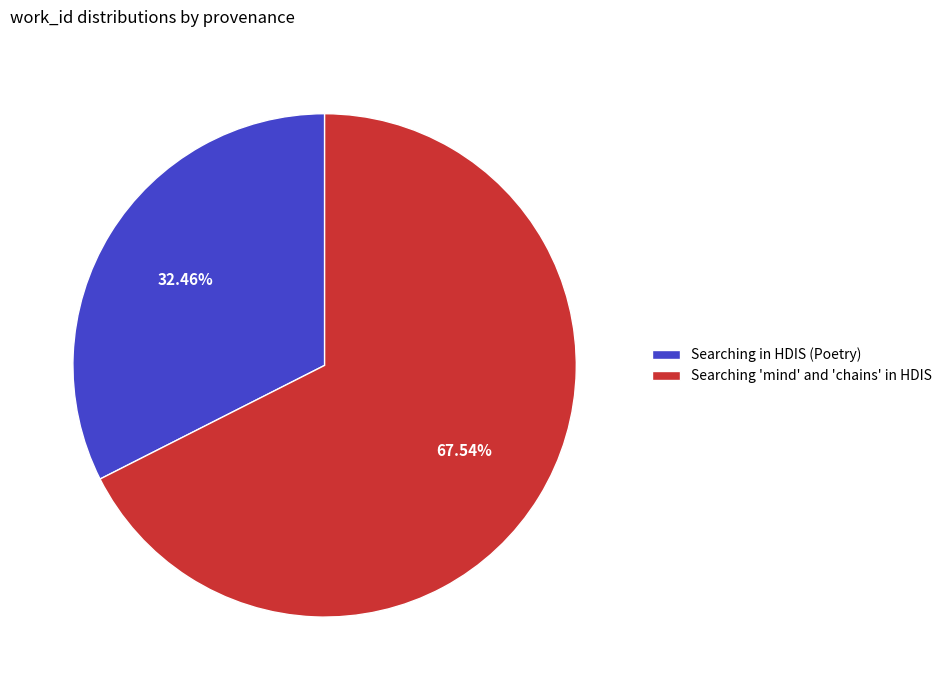

Is it true that Searching in HDIS (Poetry) is 26% of the pie?

False